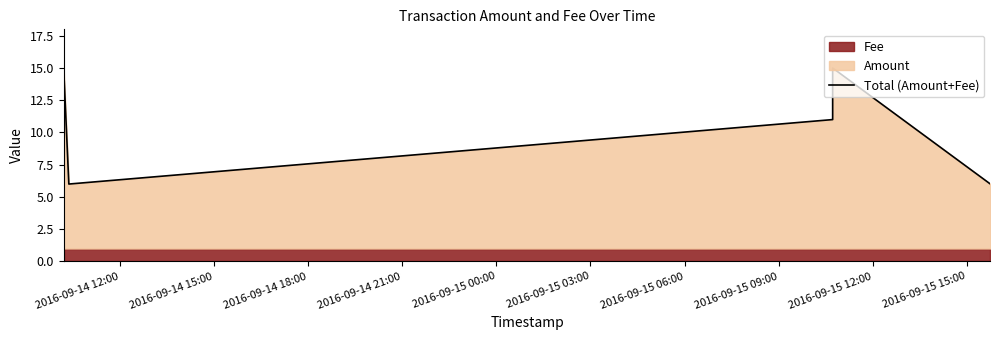

How many lines are shown in the chart?

1